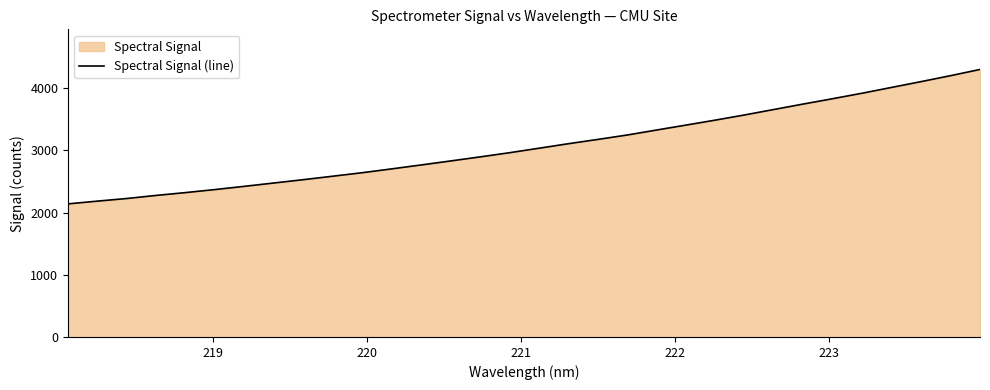

What is the greatest value displayed?

4301.3